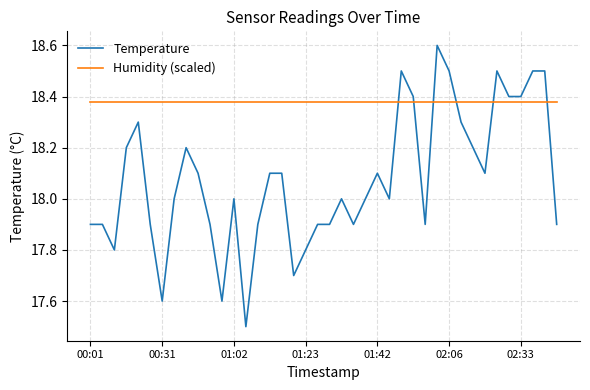

What is the maximum value for Temperature?

18.6